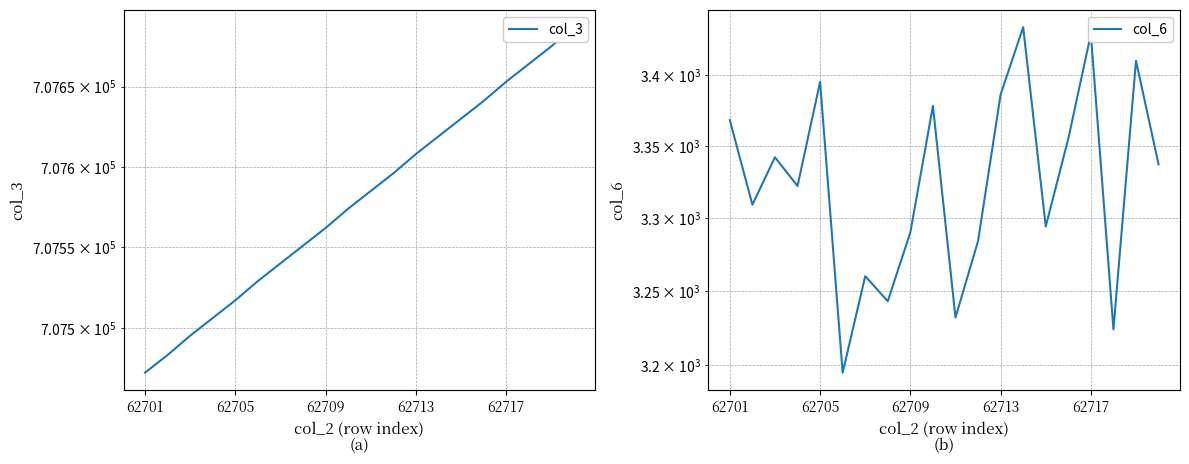

The value of col_6 at 62713 is 1228. True or false?

False